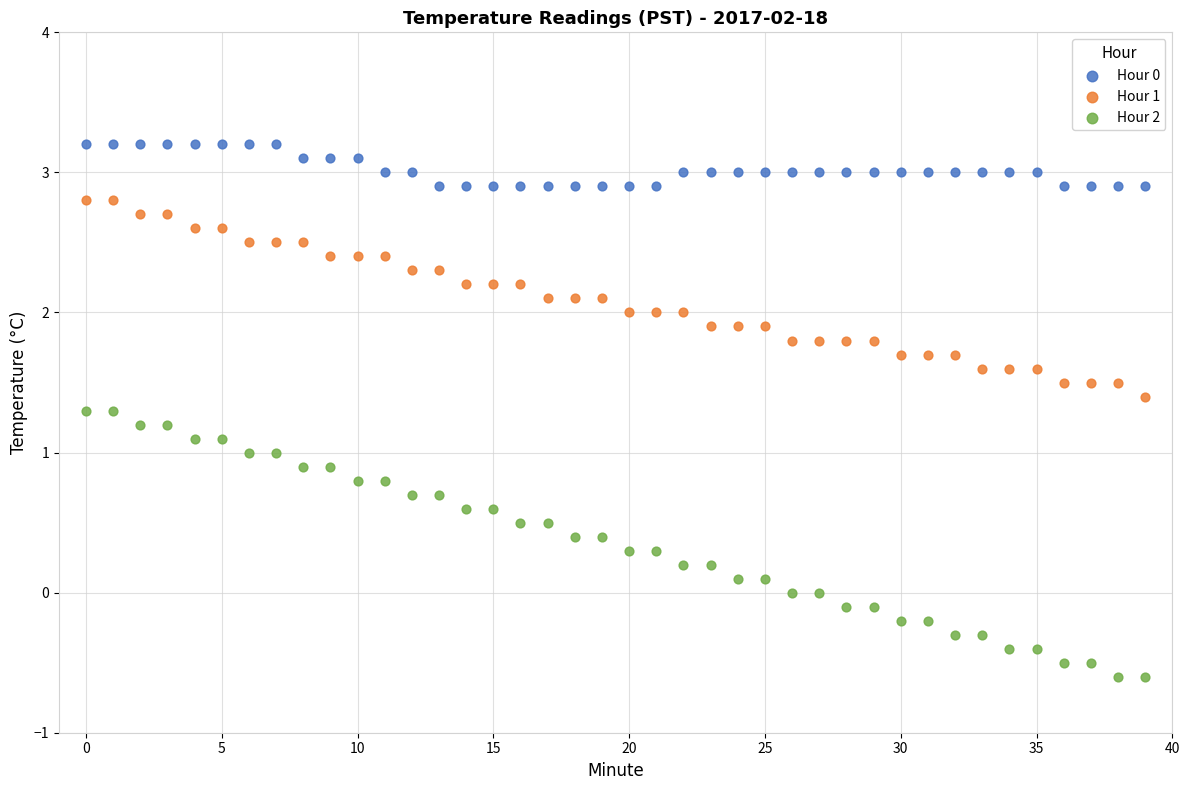

Which series has the largest Y range (max minus min)?

Hour 2